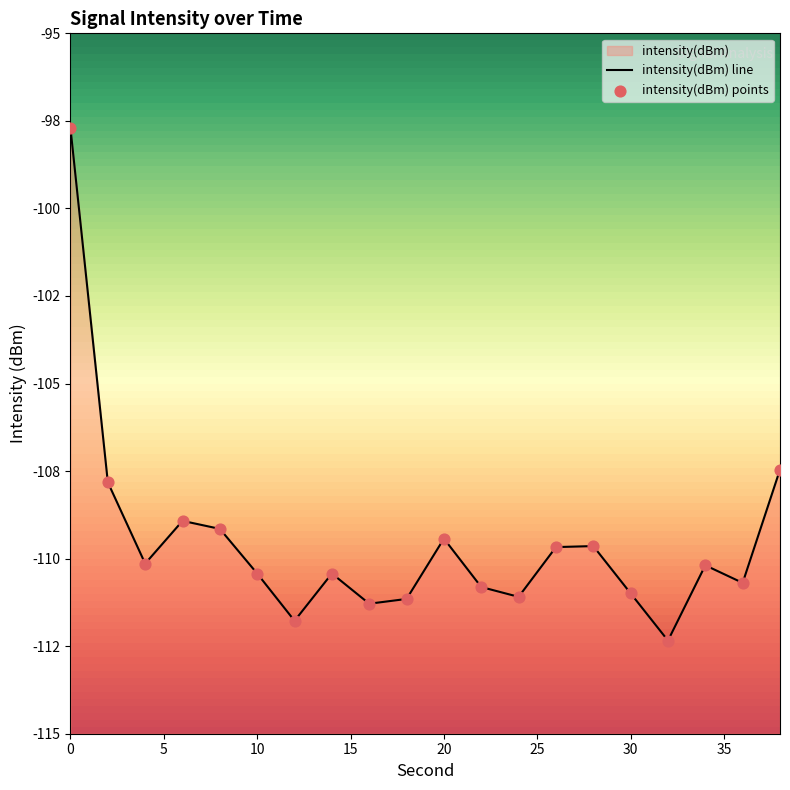

Which series has the largest Y range (max minus min)?

intensity(dBm) line